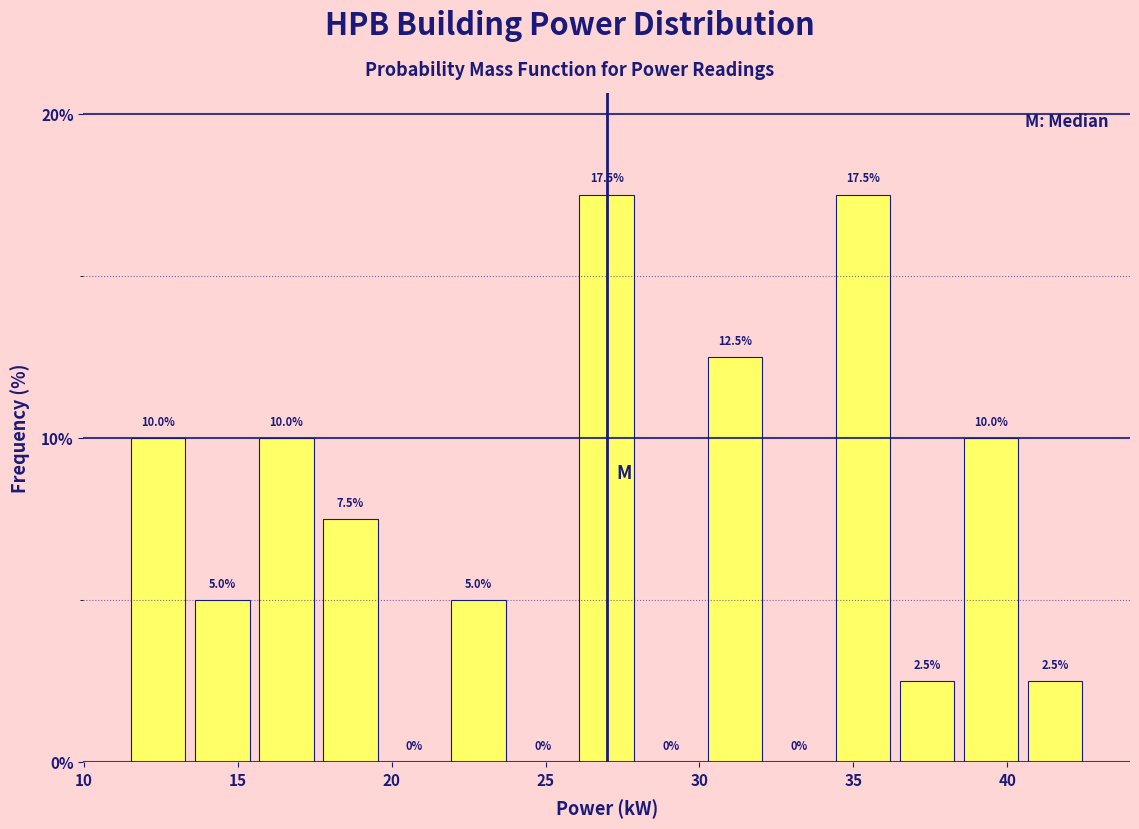

What is the height of the bar covering 22.0 to 24.0 on the x-axis? The bar edges are not printed on the chart, so give them approximately, as read against the axis.

5.0